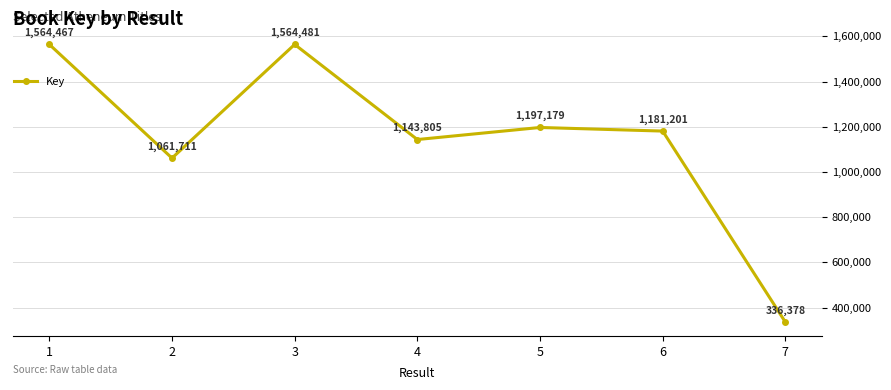

At which label is the value closest to 950429?

2